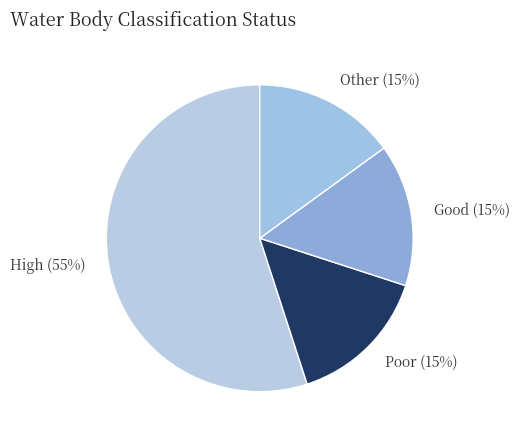

True or false: High accounts for 42% of the total.

False